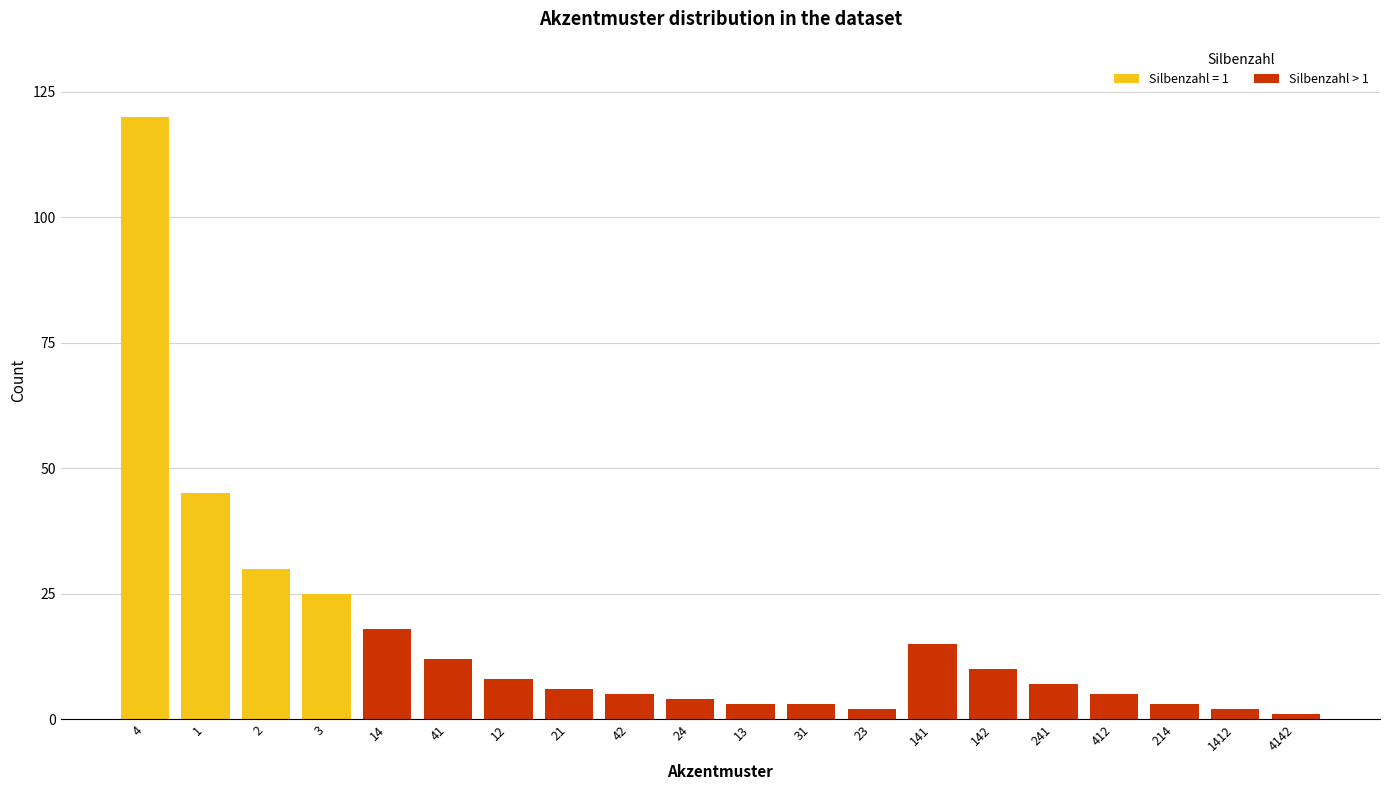

At which category is the sum across all series the highest?

4